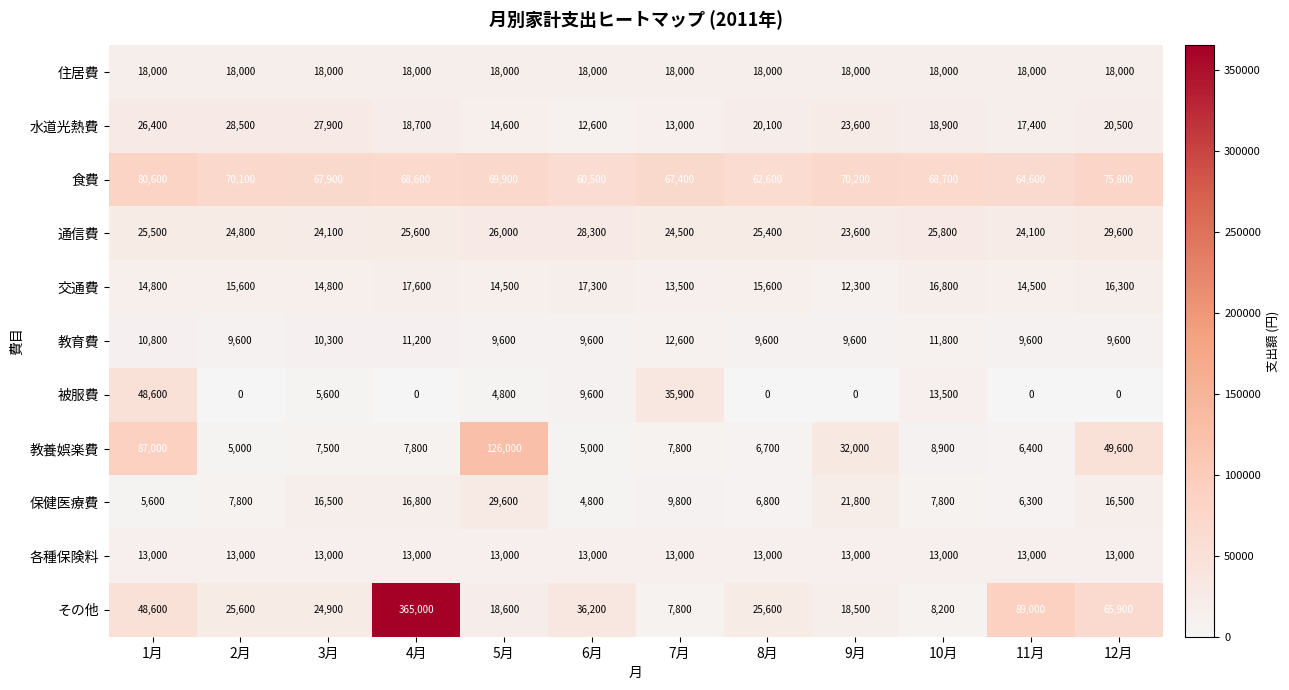

What is the highest value of the 教育費 series?

12600